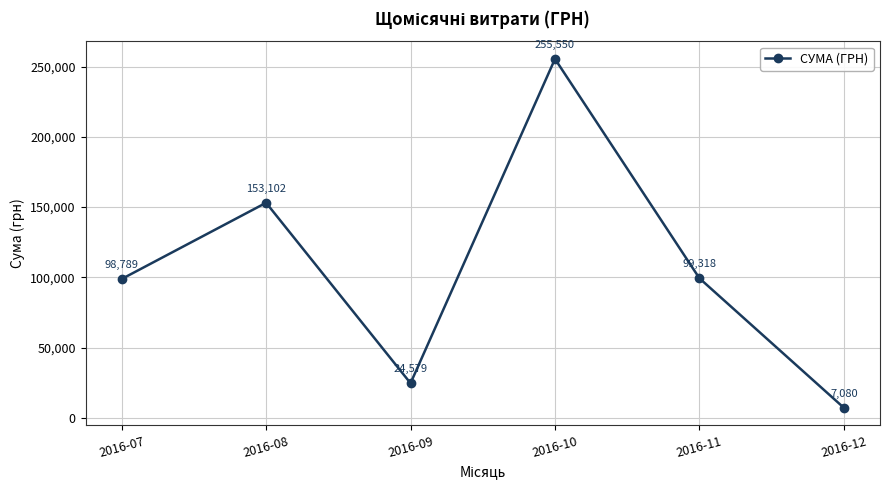

The value at 2016-12 is 7080.0. True or false?

True